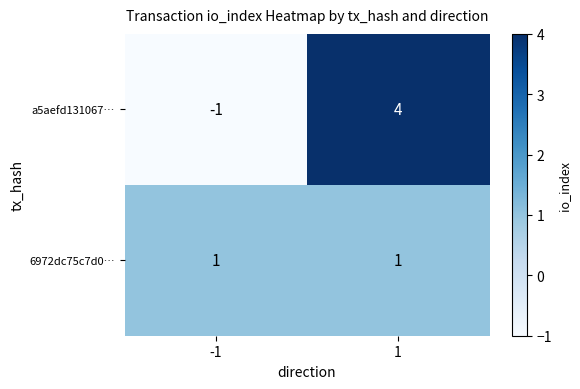

True or false: a5aefd131067… has a value of -2 at -1.

False